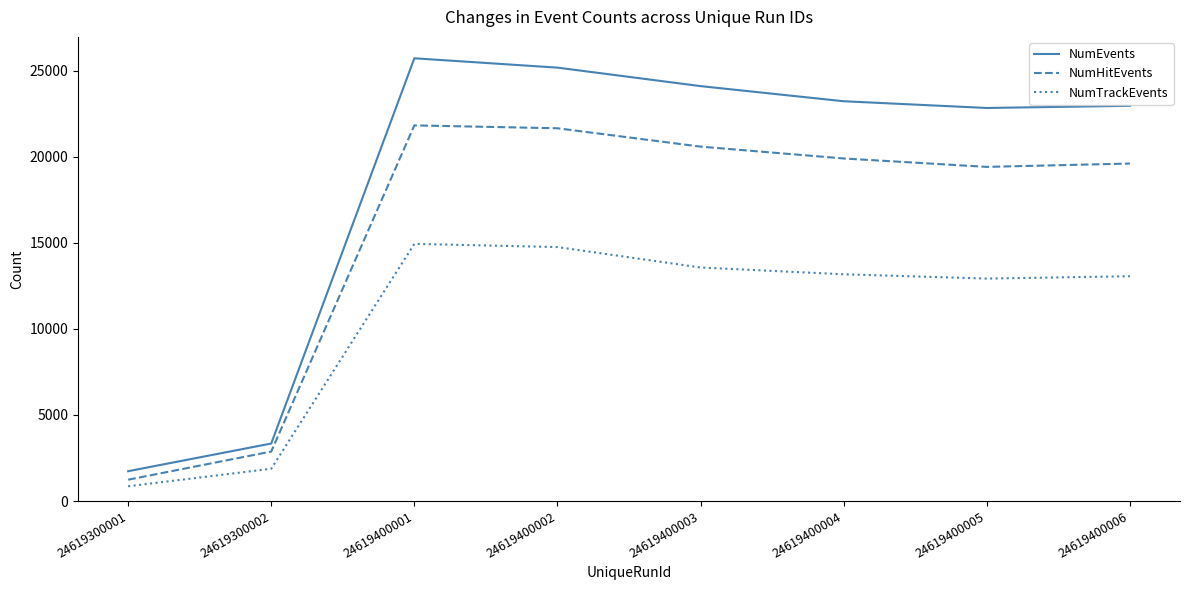

What is the total value across all series at 24619400005?

55178